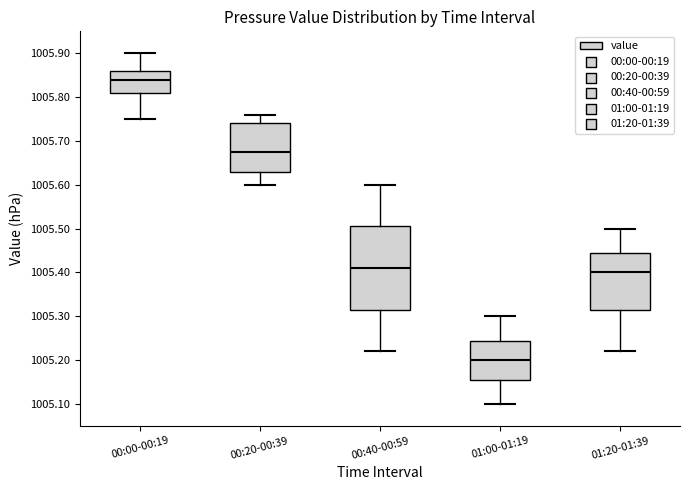

Reading left to right, read every box against the y-axis: the position of its median line, the range the box covers, and the ends of its whiskers. The values are not printed on the chart, so give them approximately, as read against the axis.

00:00-00:19: median 1005.84, box 1005.81 to 1005.86, whiskers 1005.75 to 1005.90
00:20-00:39: median 1005.68, box 1005.63 to 1005.74, whiskers 1005.60 to 1005.76
00:40-00:59: median 1005.41, box 1005.32 to 1005.51, whiskers 1005.22 to 1005.60
01:00-01:19: median 1005.20, box 1005.16 to 1005.24, whiskers 1005.10 to 1005.30
01:20-01:39: median 1005.40, box 1005.32 to 1005.45, whiskers 1005.22 to 1005.50